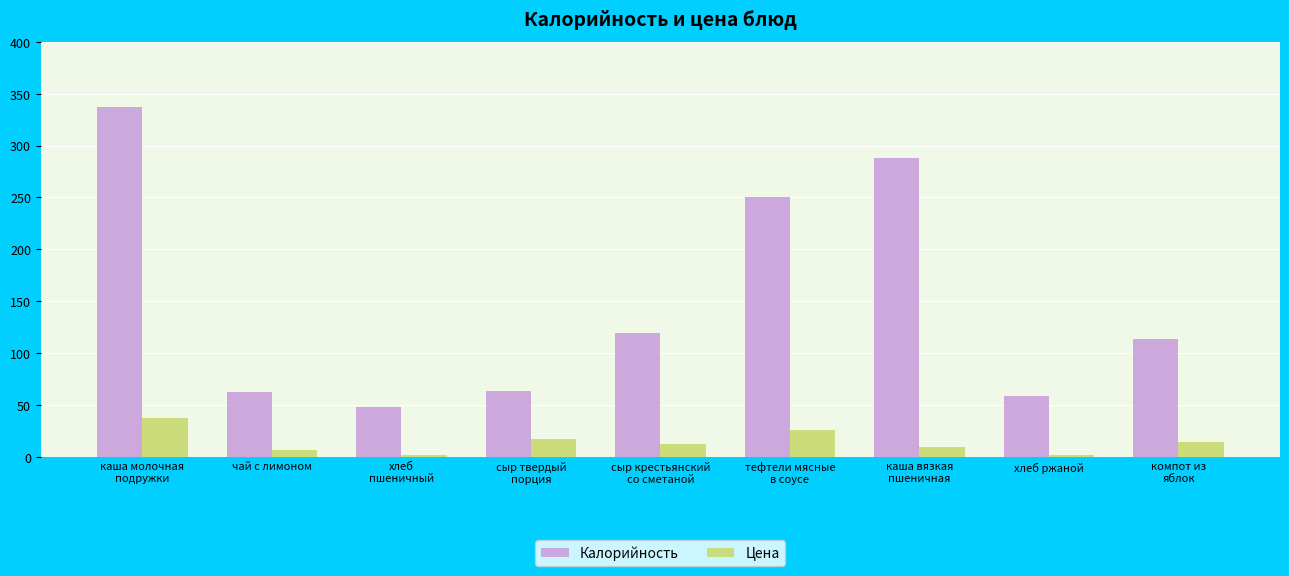

What is the highest value of the Цена series?

37.7